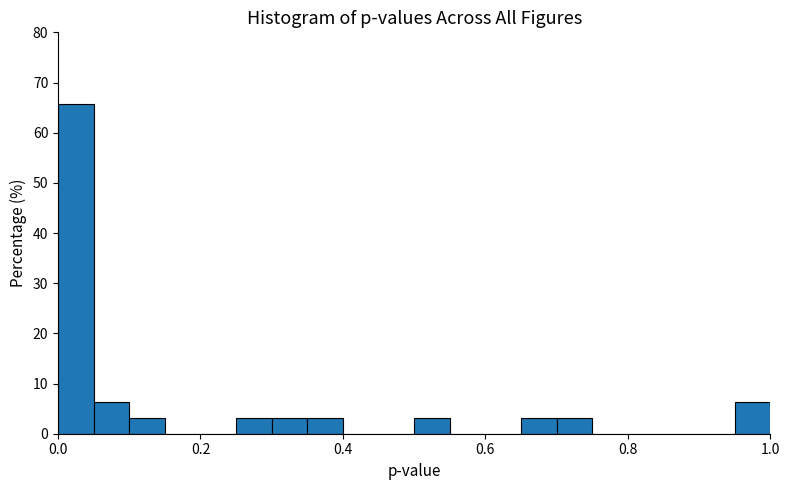

Around what value on the x-axis is the tallest bar? Give the approximate position of its centre, as read against the axis.

0.02